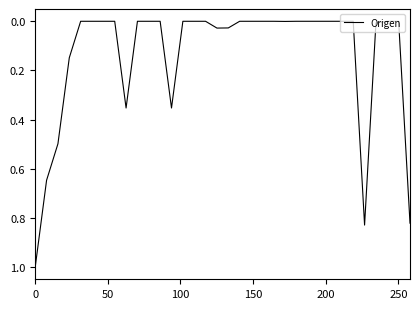

What is the difference between the maximum and minimum values?

1.0